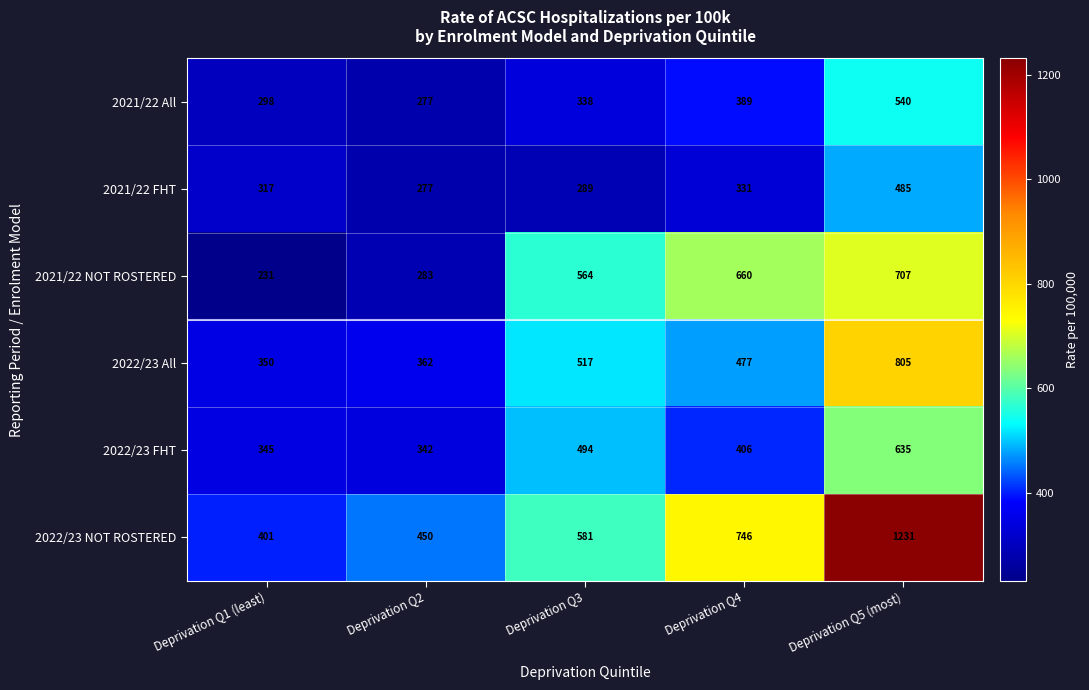

At how many categories does at least one series exceed 1227?

1